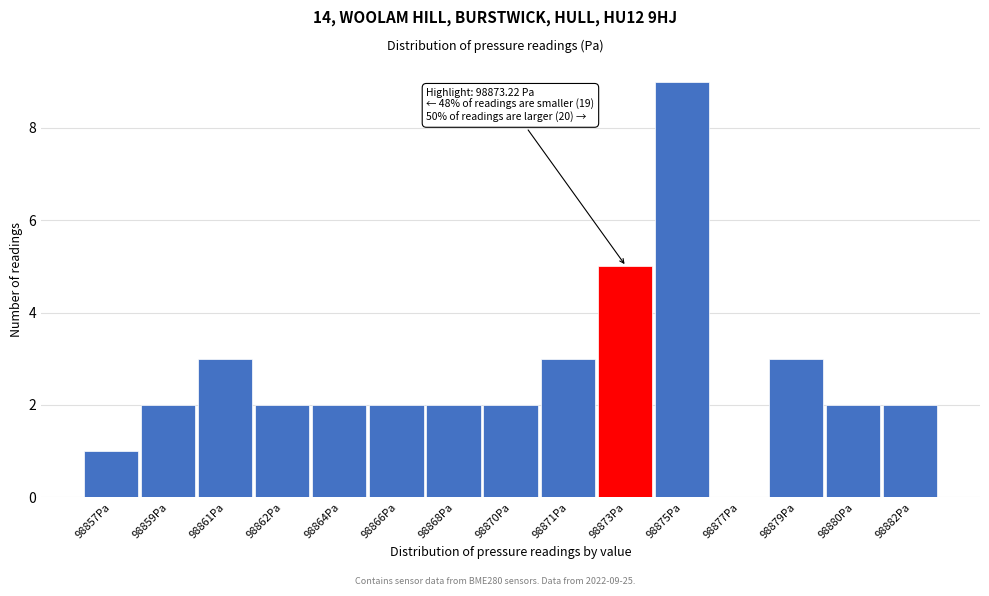

Reading left to right, list all the values displayed in this chart.

98857Pa=1	98859Pa=2	98861Pa=3	98862Pa=2	98864Pa=2	98866Pa=2	98868Pa=2	98870Pa=2	98871Pa=3	98873Pa=5	98875Pa=9	98877Pa=0	98879Pa=3	98880Pa=2	98882Pa=2